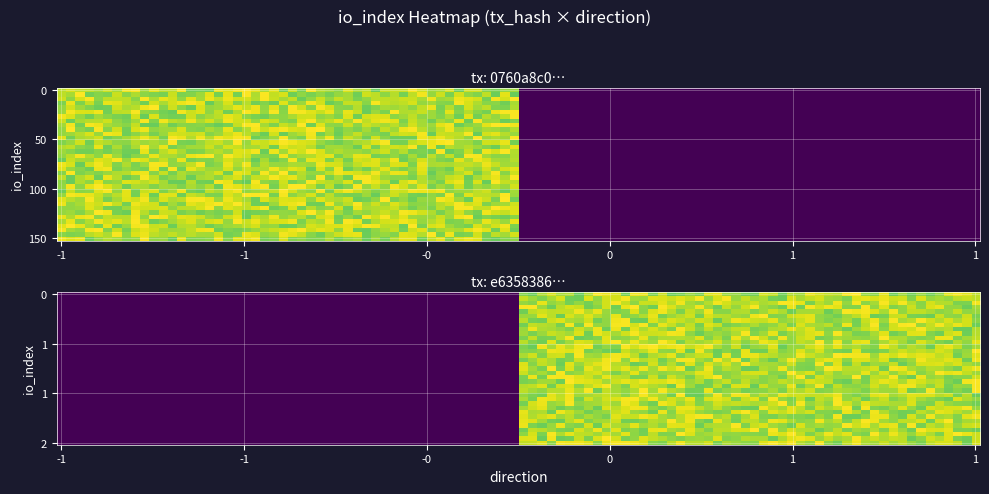

Is it true that e6358386d3d74866d837beaad6bed50abe47cad equals 2 at io_index?

True